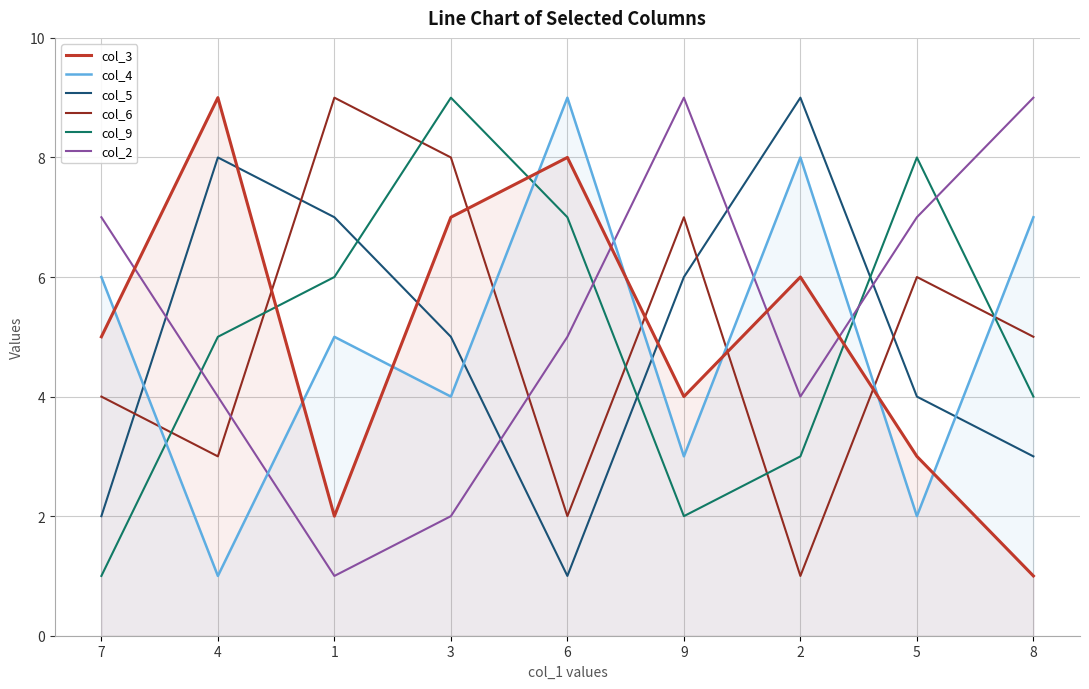

What is the difference between the second highest and second lowest values in the col_4 series?

6